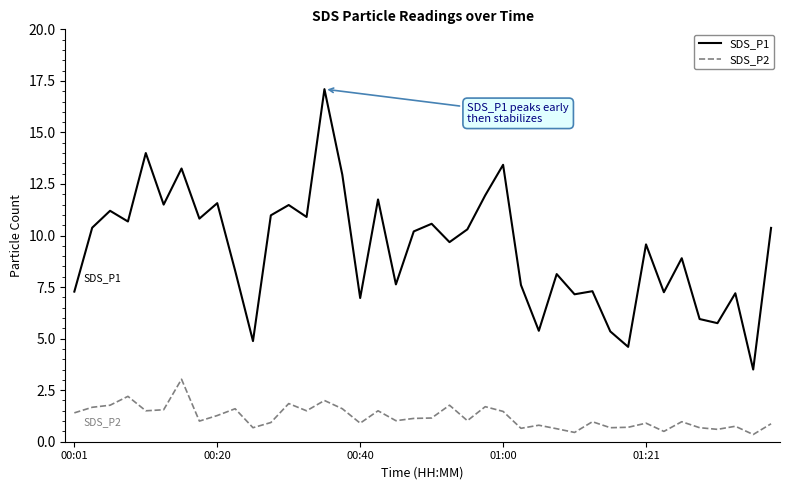

What is the highest value of the SDS_P1 series?

17.1